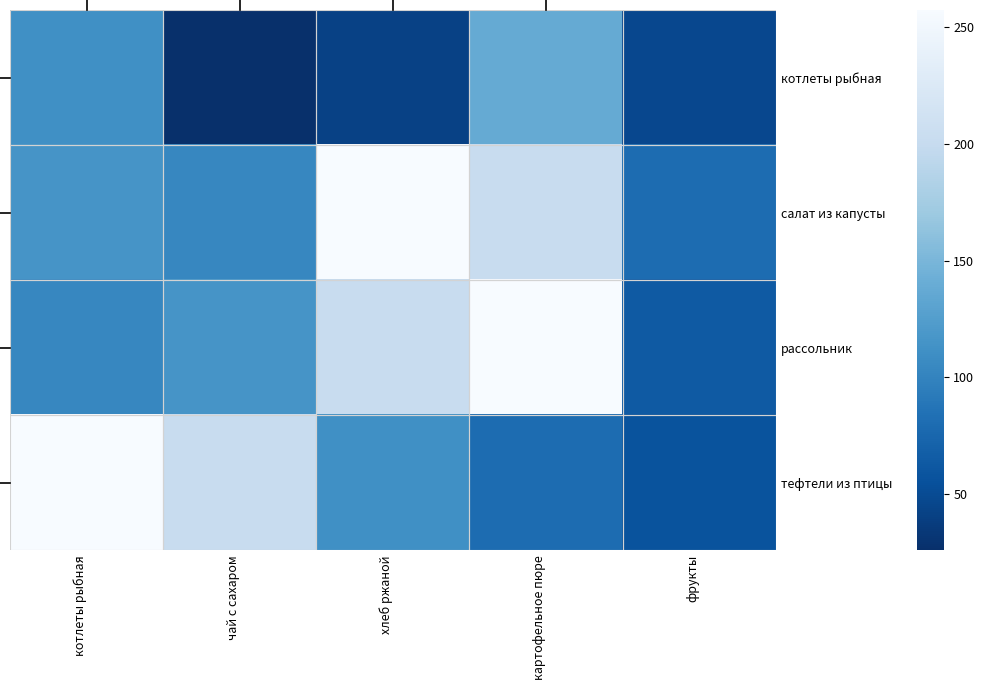

What is the difference between the highest and lowest values at чай с сахаром?

175.7